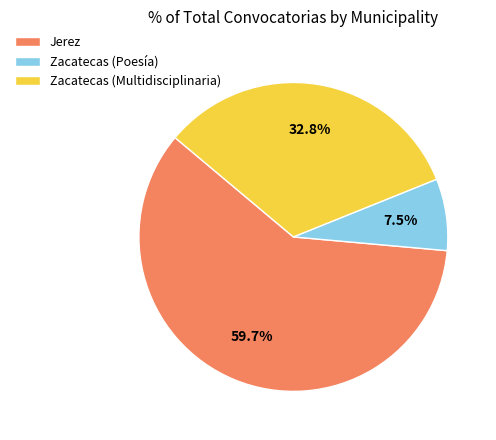

What percentage is the Zacatecas (Multidisciplinaria) slice, to the nearest percent?

33%